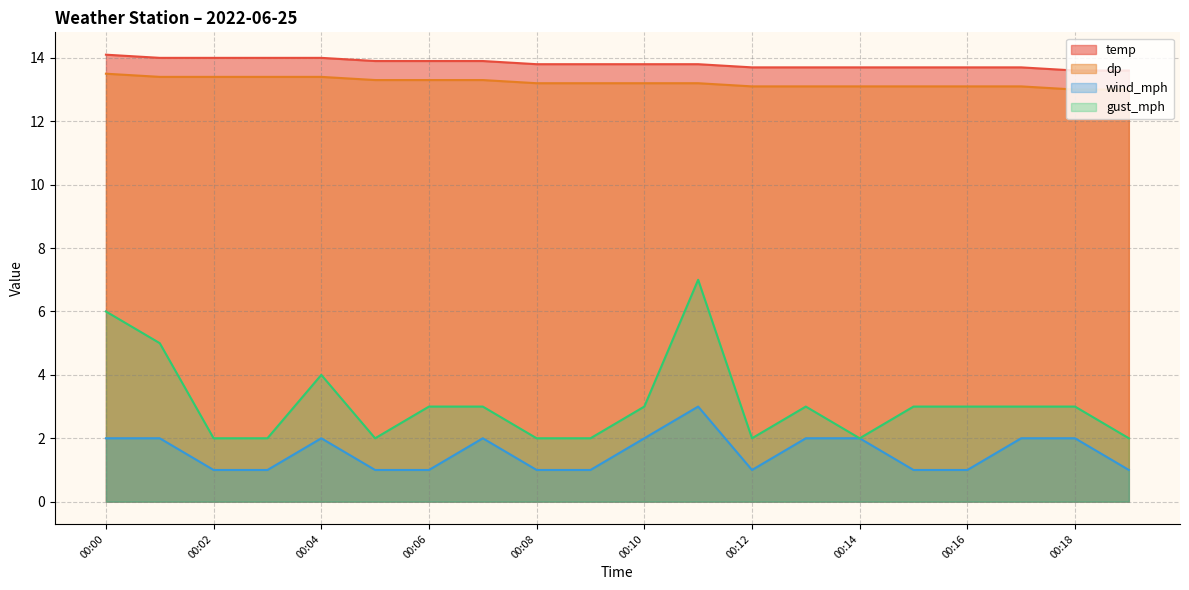

What is the average value of the wind_mph series?

1.6